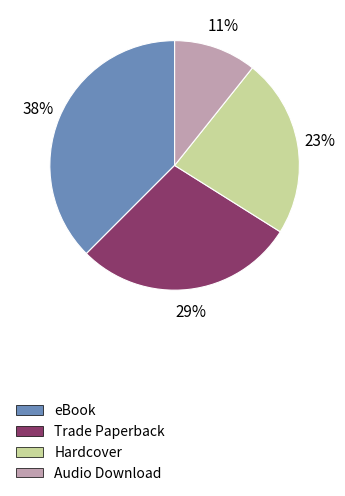

What percentage is the Hardcover slice, to the nearest percent?

23%